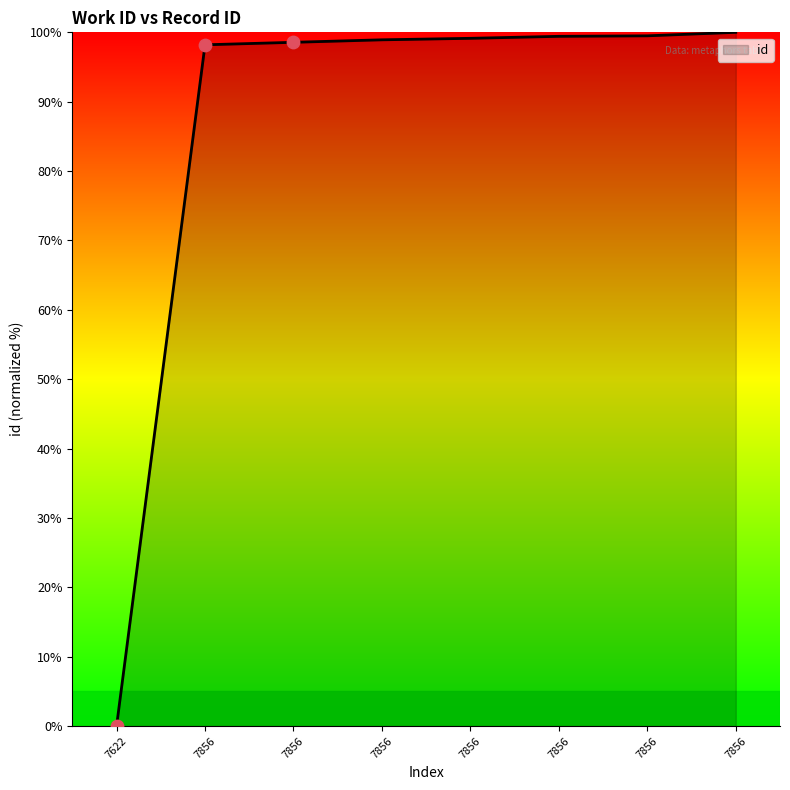

Is this an area chart (filled region under the line)?

Yes